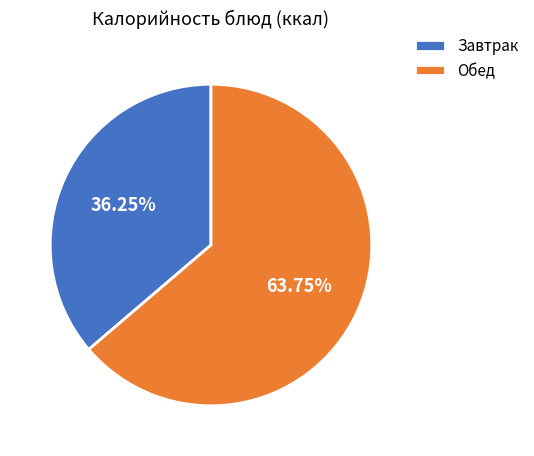

How many segments does this pie chart have?

2